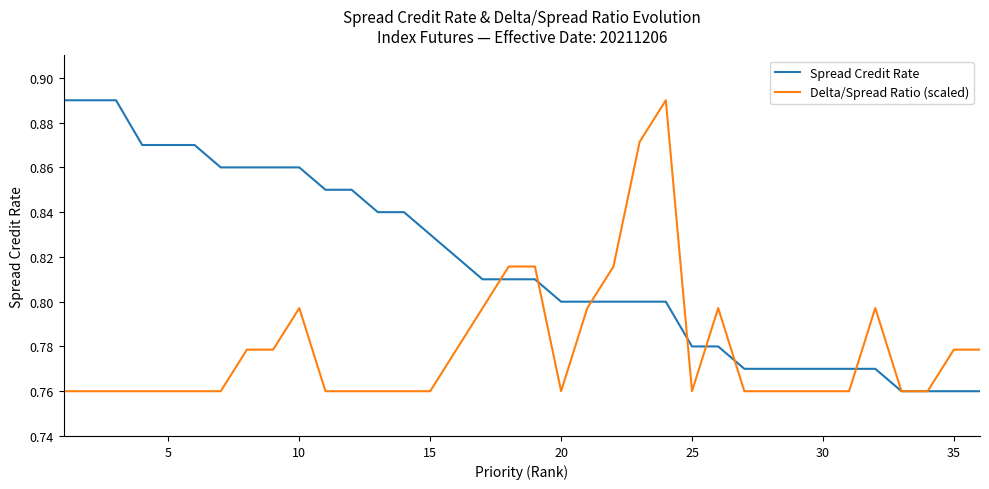

Which series has the largest total across all categories?

Spread Credit Rate